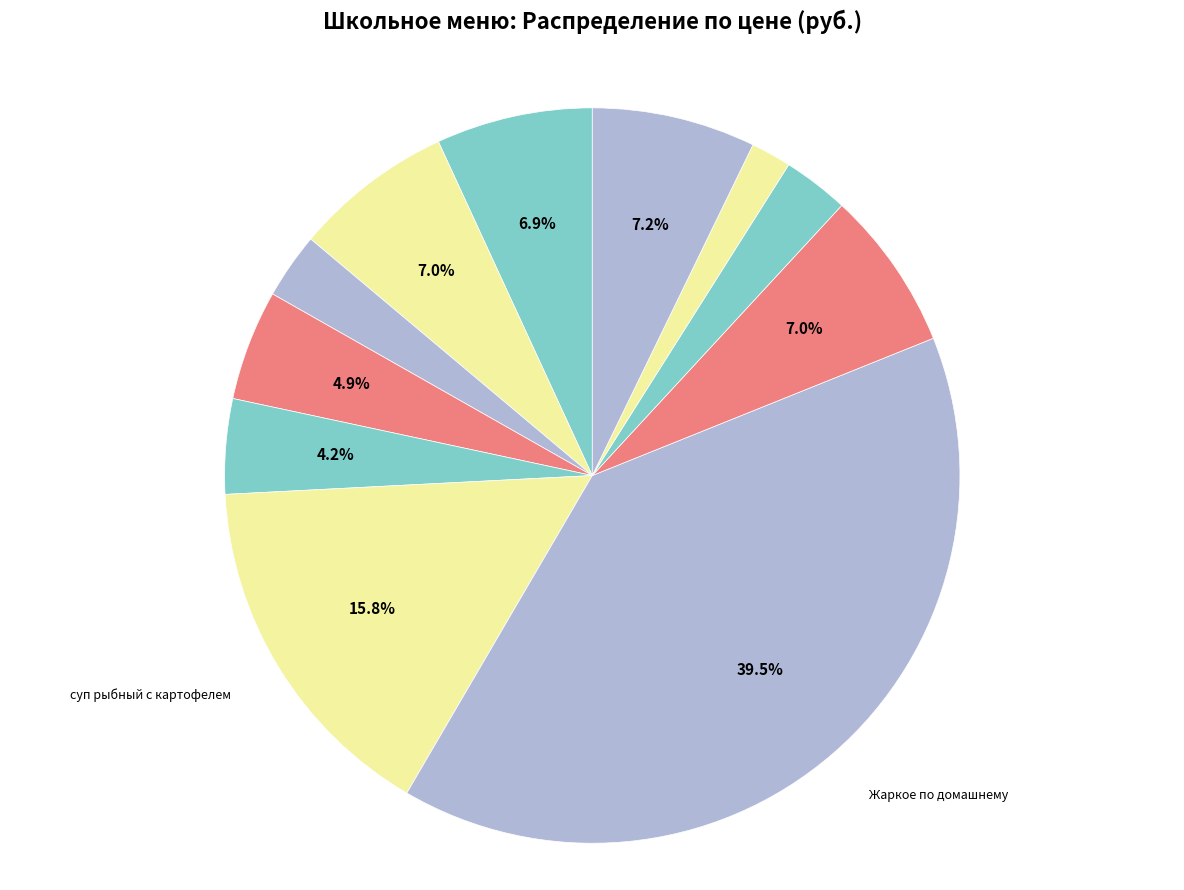

How many slices are in this pie chart?

11